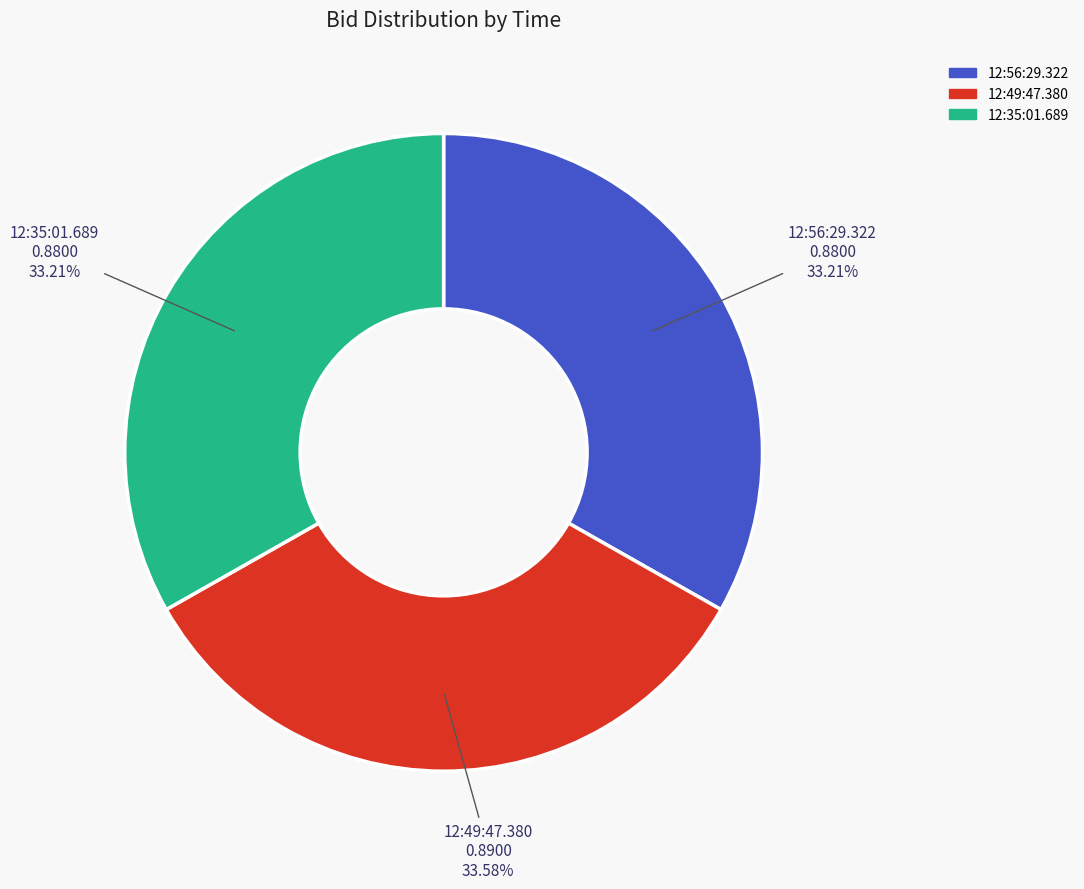

Count the number of slices in the pie.

3